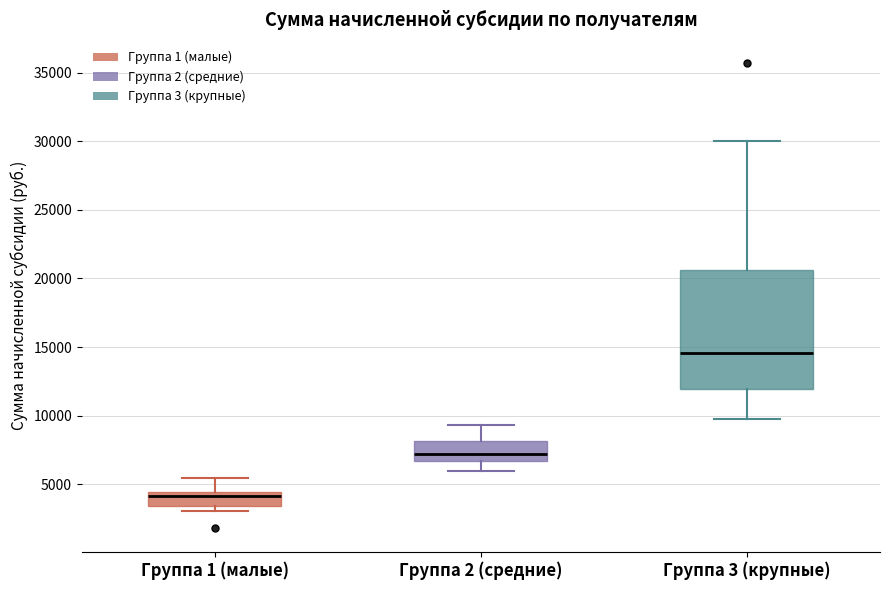

Which box is the tallest, from its lower edge to its upper edge?

Группа 3 (крупные)